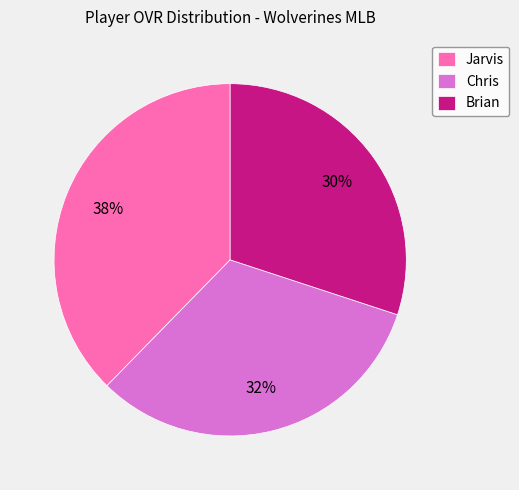

Is it true that Jarvis is 25% of the pie?

False